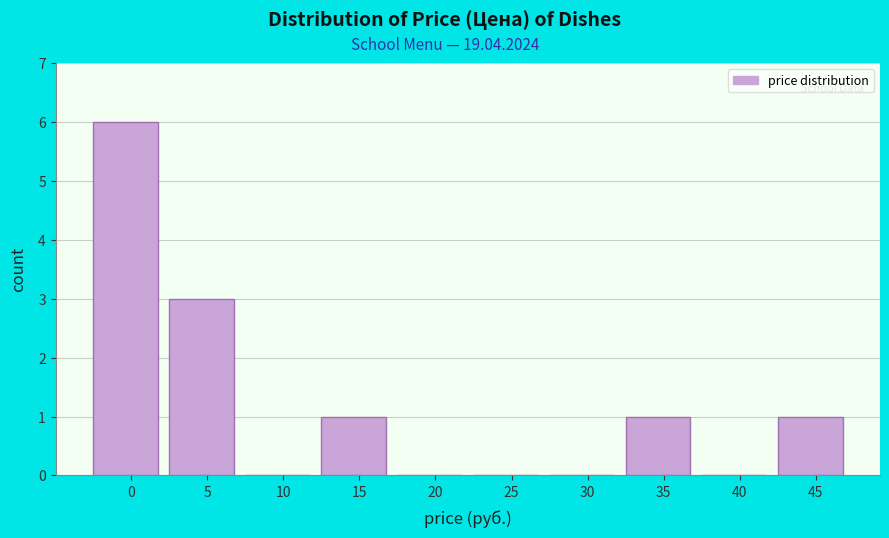

Reading right to left, transcribe all the data shown in this chart.

45=1	40=0	35=1	30=0	25=0	20=0	15=1	10=0	5=3	0=6